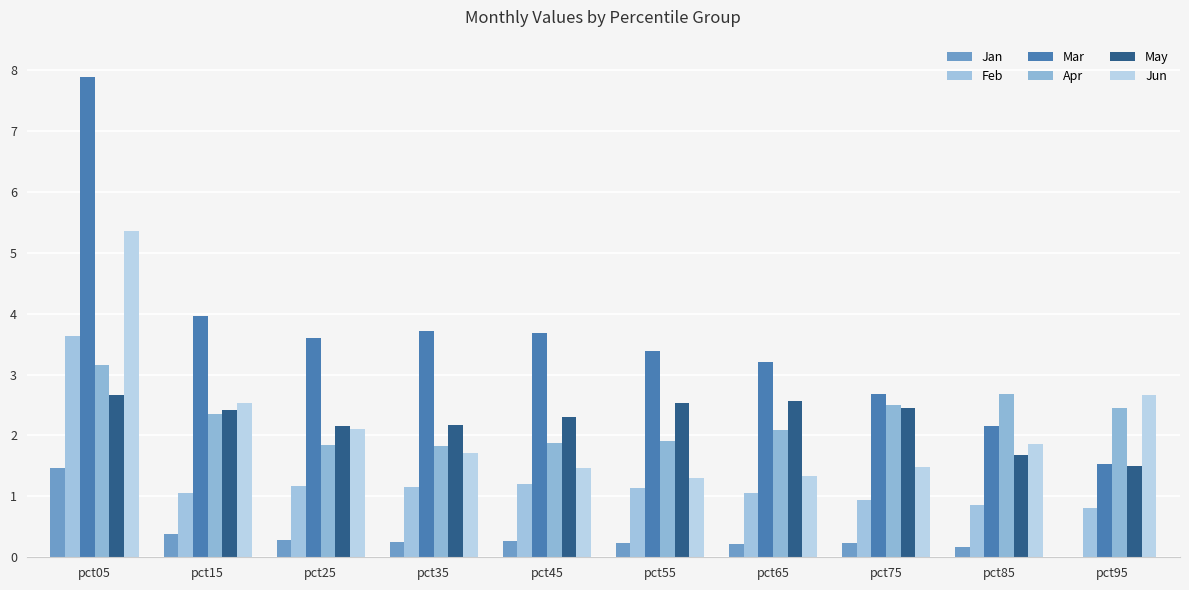

Rank the categories by Mar value from highest to lowest.

pct05, pct15, pct35, pct45, pct25, pct55, pct65, pct75, pct85, pct95